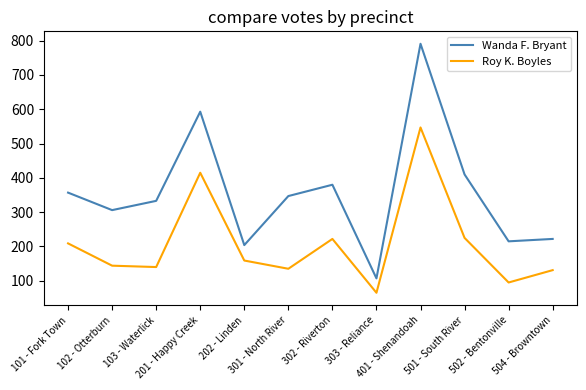

At which category does Roy K. Boyles reach its first local peak?

201 - Happy Creek